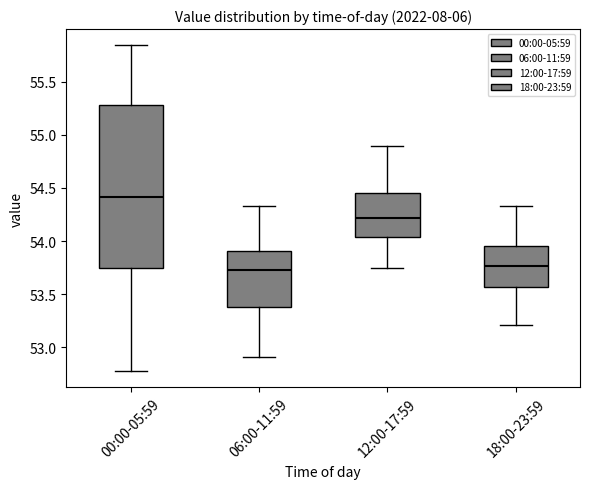

Reading left to right, read every box against the y-axis: the position of its median line, the range the box covers, and the ends of its whiskers. The values are not printed on the chart, so give them approximately, as read against the axis.

00:00-05:59: median 54.40, box 53.75 to 55.30, whiskers 52.80 to 55.85
06:00-11:59: median 53.75, box 53.40 to 53.90, whiskers 52.90 to 54.35
12:00-17:59: median 54.20, box 54.05 to 54.45, whiskers 53.75 to 54.90
18:00-23:59: median 53.75, box 53.55 to 53.95, whiskers 53.20 to 54.35